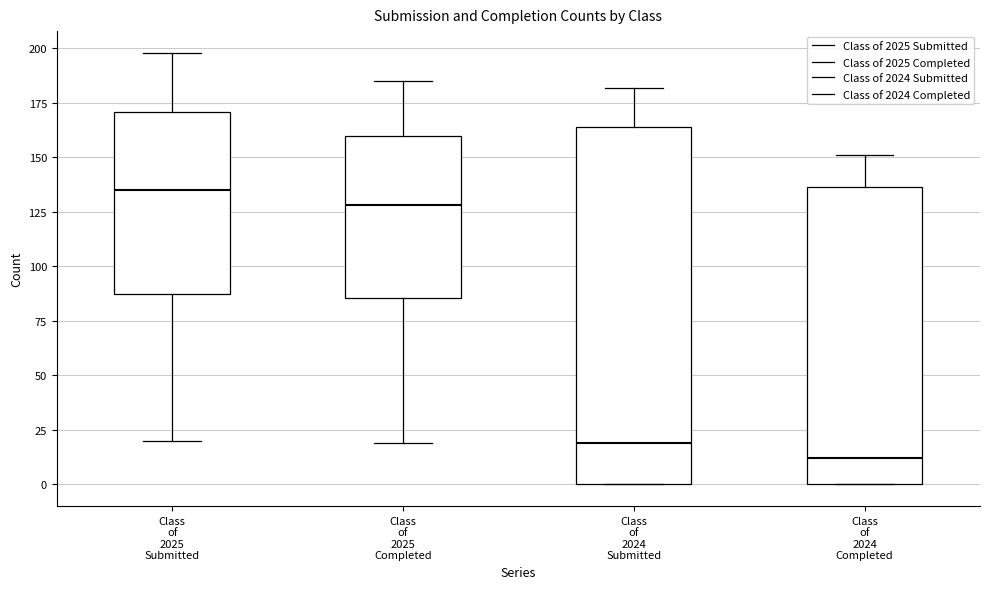

Comparing the boxes themselves (not the whiskers), which one is the tallest?

Class of 2024 Submitted